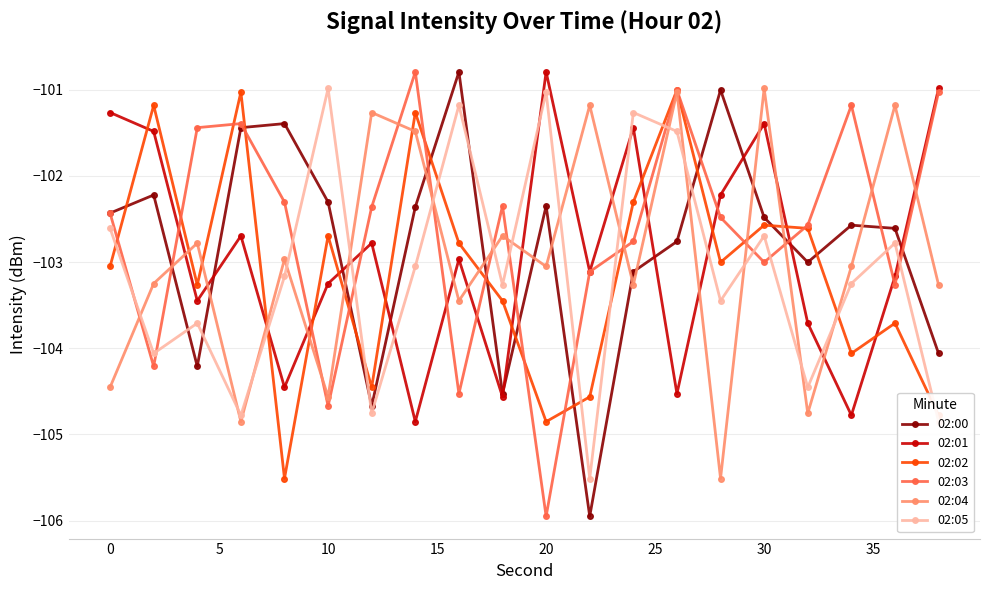

What is the minimum value shown in the chart?

-106.0